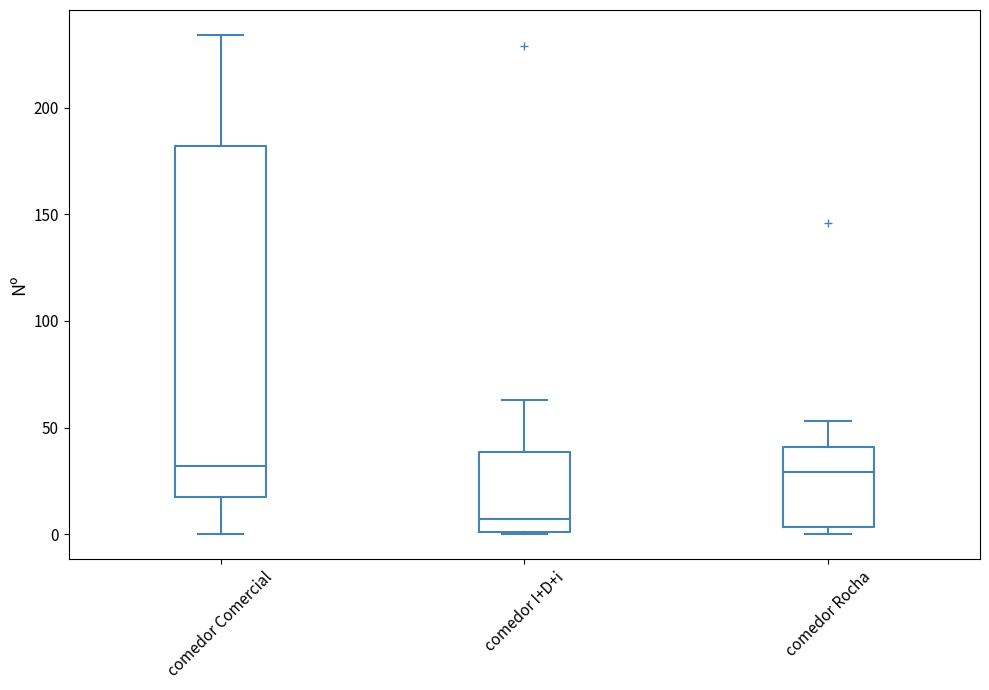

Reading left to right, transcribe this box plot: for each box, give where its median line is, the range the box spans, and where its two whiskers end, as read against the y-axis. The values are not printed on the chart, so give them approximately, as read against the axis.

comedor Comercial: median 30, box 20 to 180, whiskers 0 to 235
comedor I+D+i: median 5, box 0 to 40, whiskers 0 to 65
comedor Rocha: median 30, box 5 to 40, whiskers 0 to 55